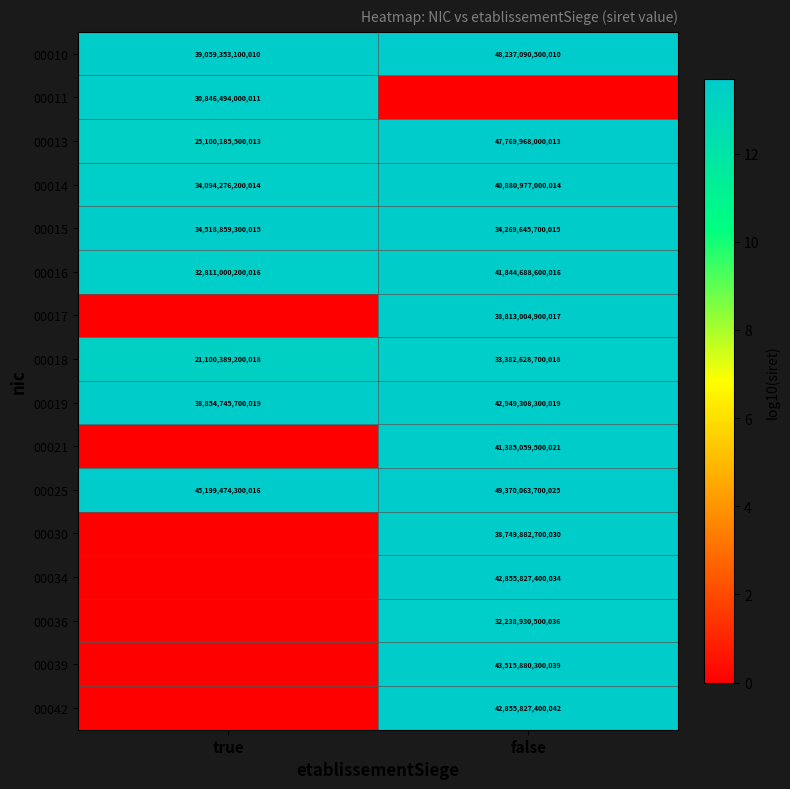

The value of 00017 at false is 11533431274561. True or false?

False